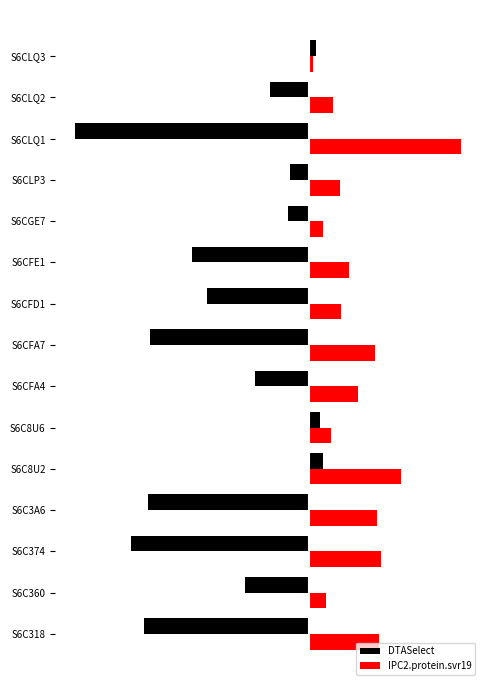

What is the maximum value for IPC2.protein.svr19?

1.1